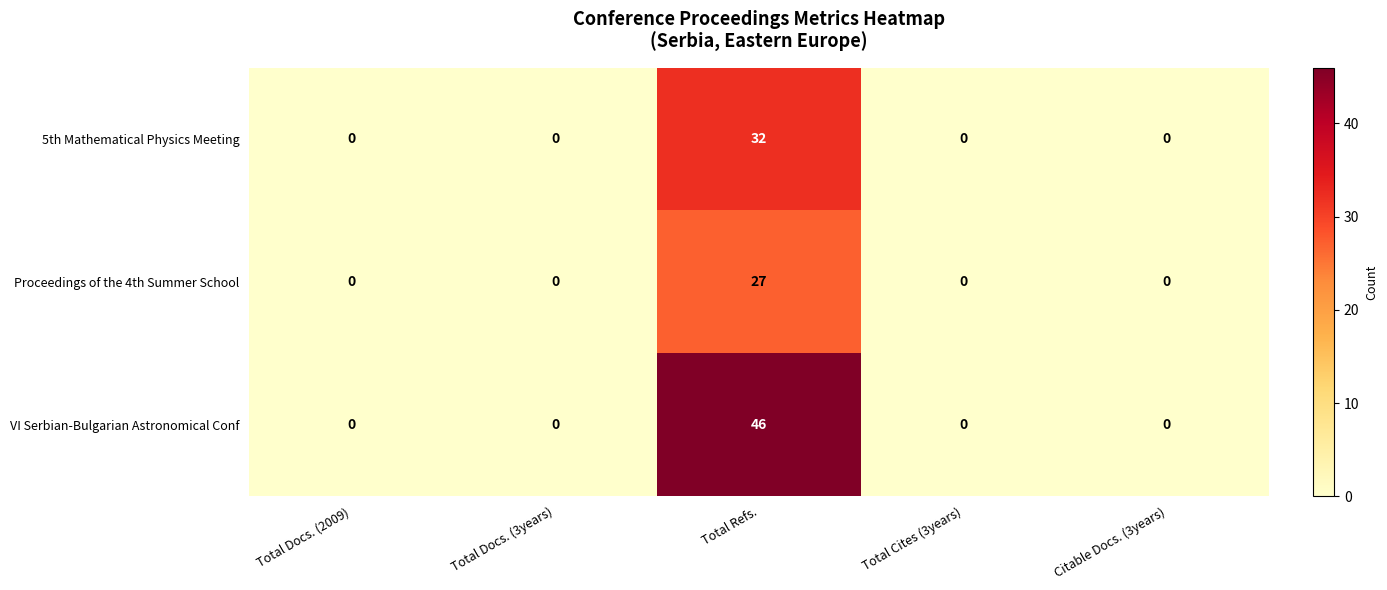

What is the maximum value shown in the chart?

46